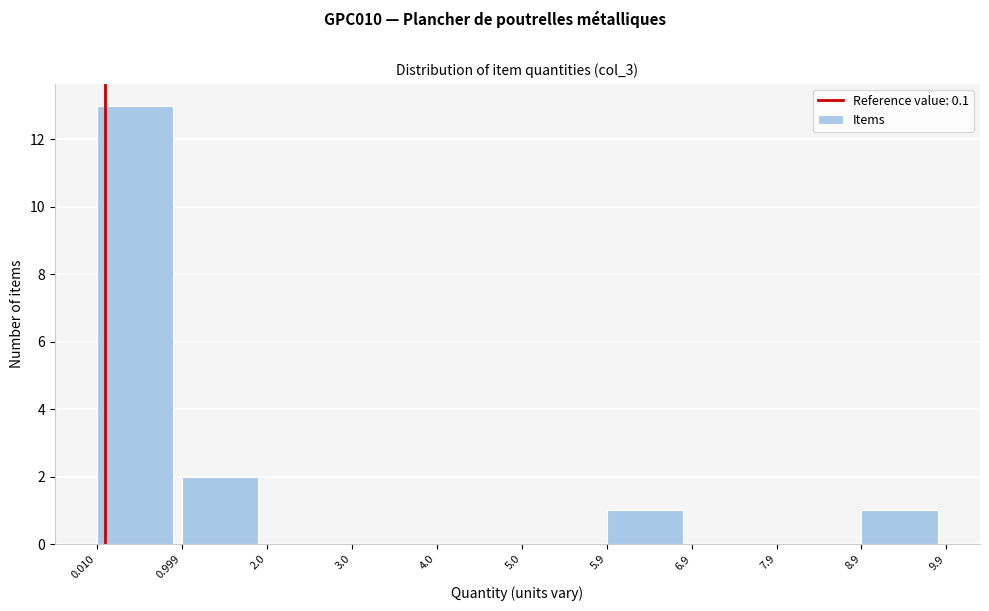

What is the height of the bar covering 8.9 to 9.9 on the x-axis? The values are not printed on the chart, so give them approximately, as read against the axis.

1